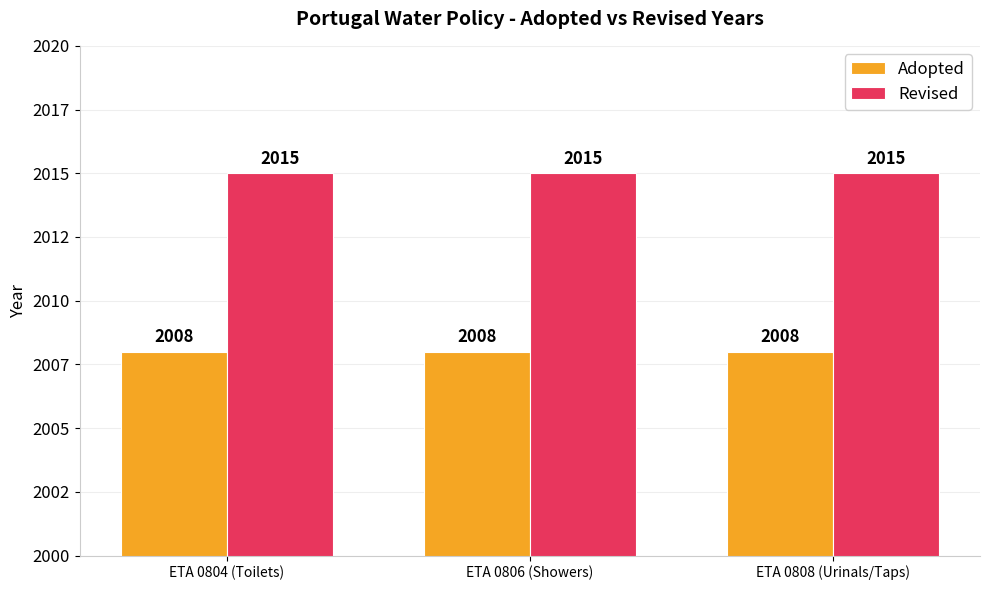

What position from the left is ETA 0804 (Toilets)?

1